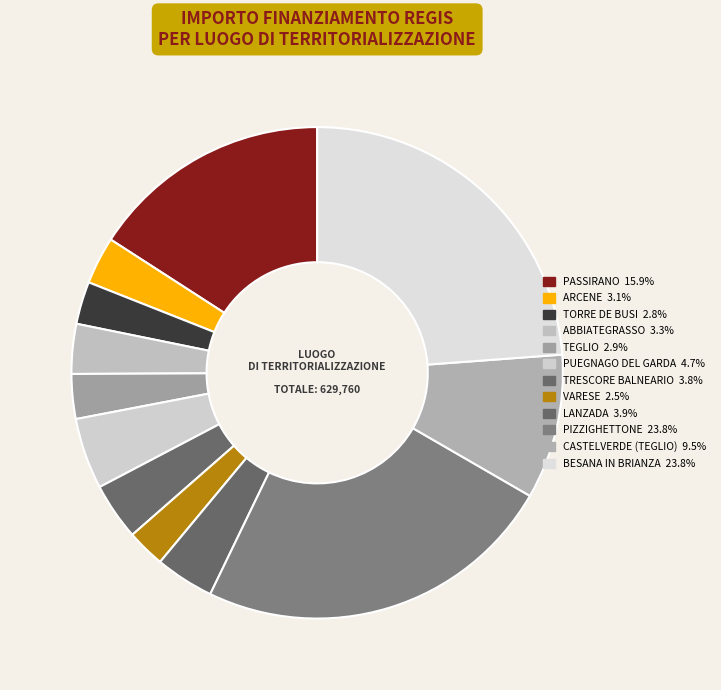

What percentage is NOT represented by TORRE DE BUSI?

97.2%